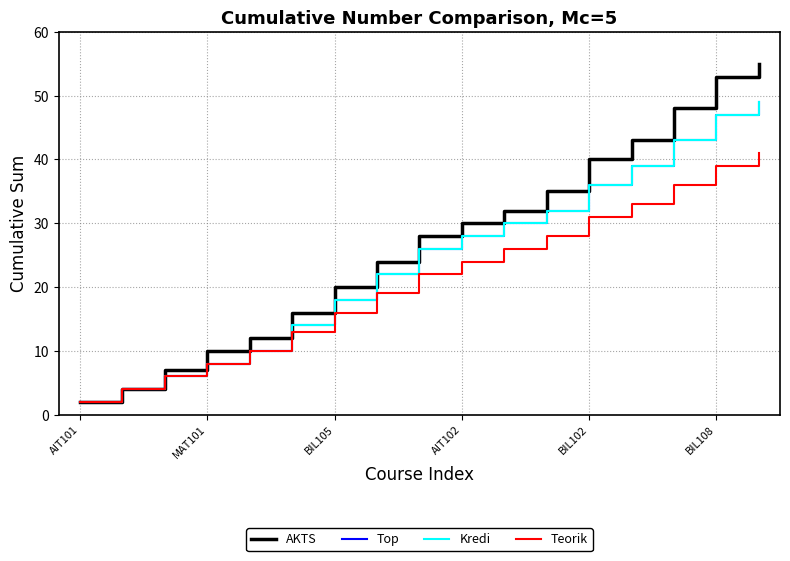

Is this an area chart (filled region under the line)?

No